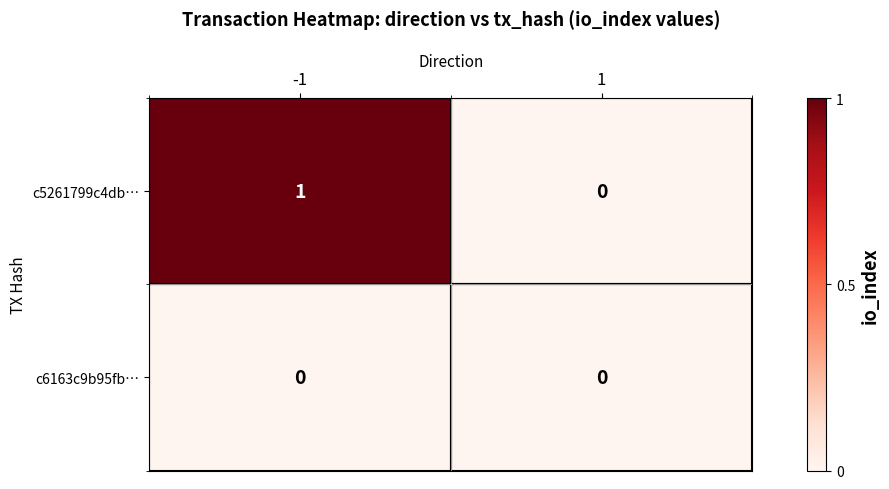

At which category is the sum across all series the highest?

-1